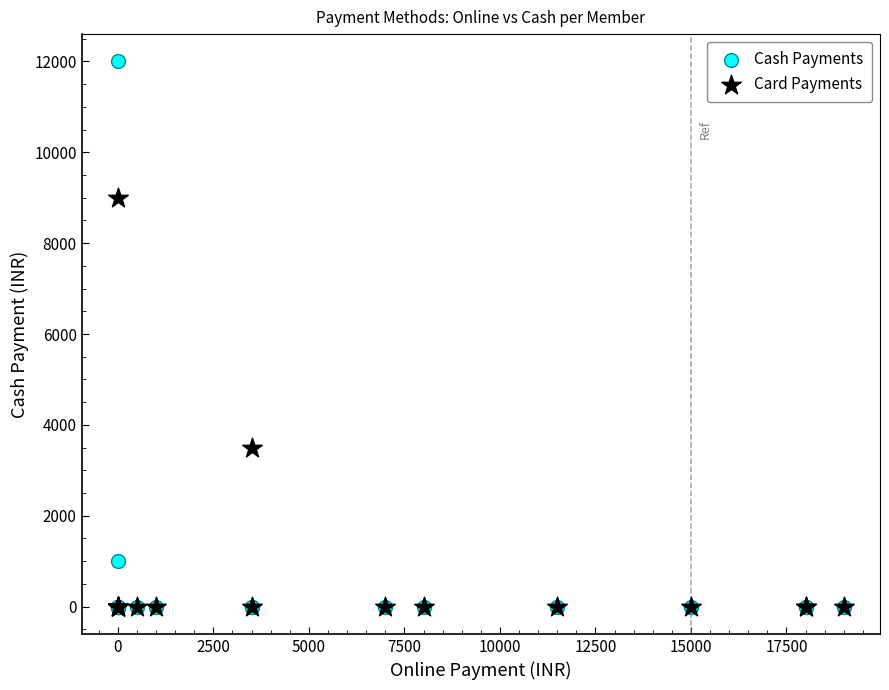

In the Card Payments series, what Y value is closest to 4500?

3500